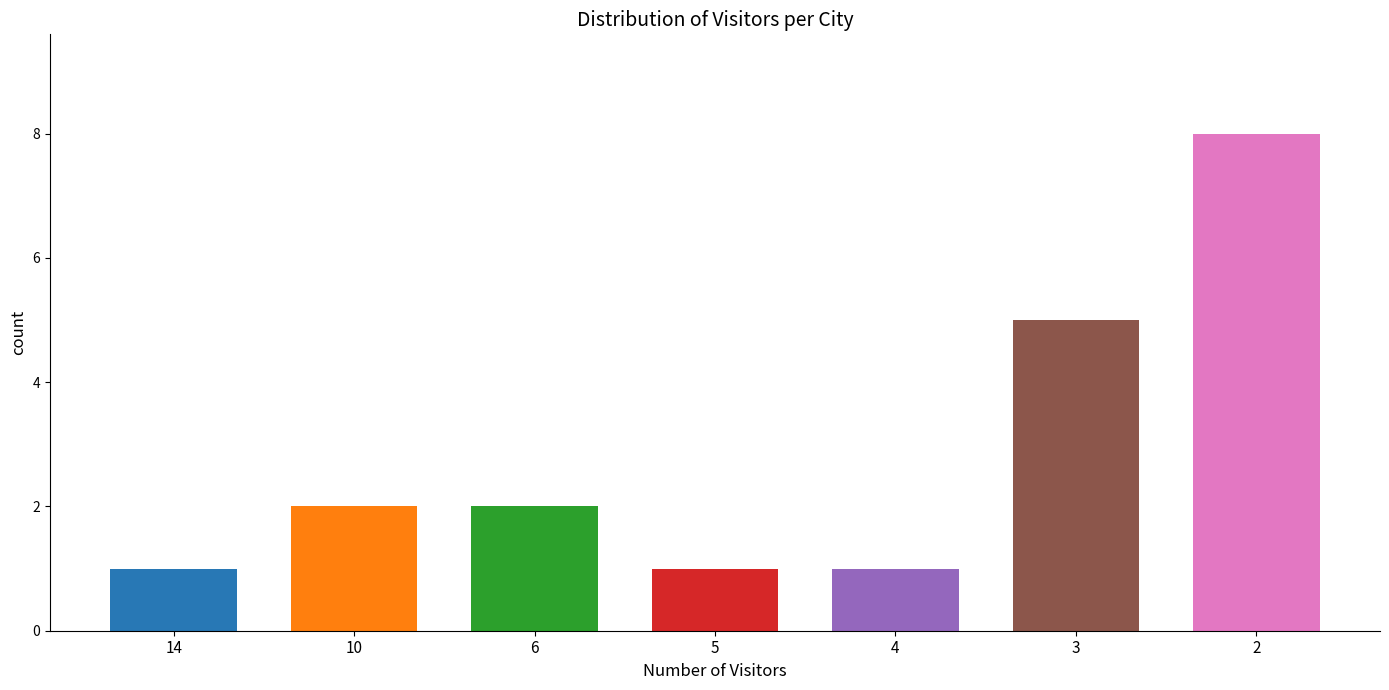

Reading right to left, extract all data points from this chart.

2=8	3=5	4=1	5=1	6=2	10=2	14=1